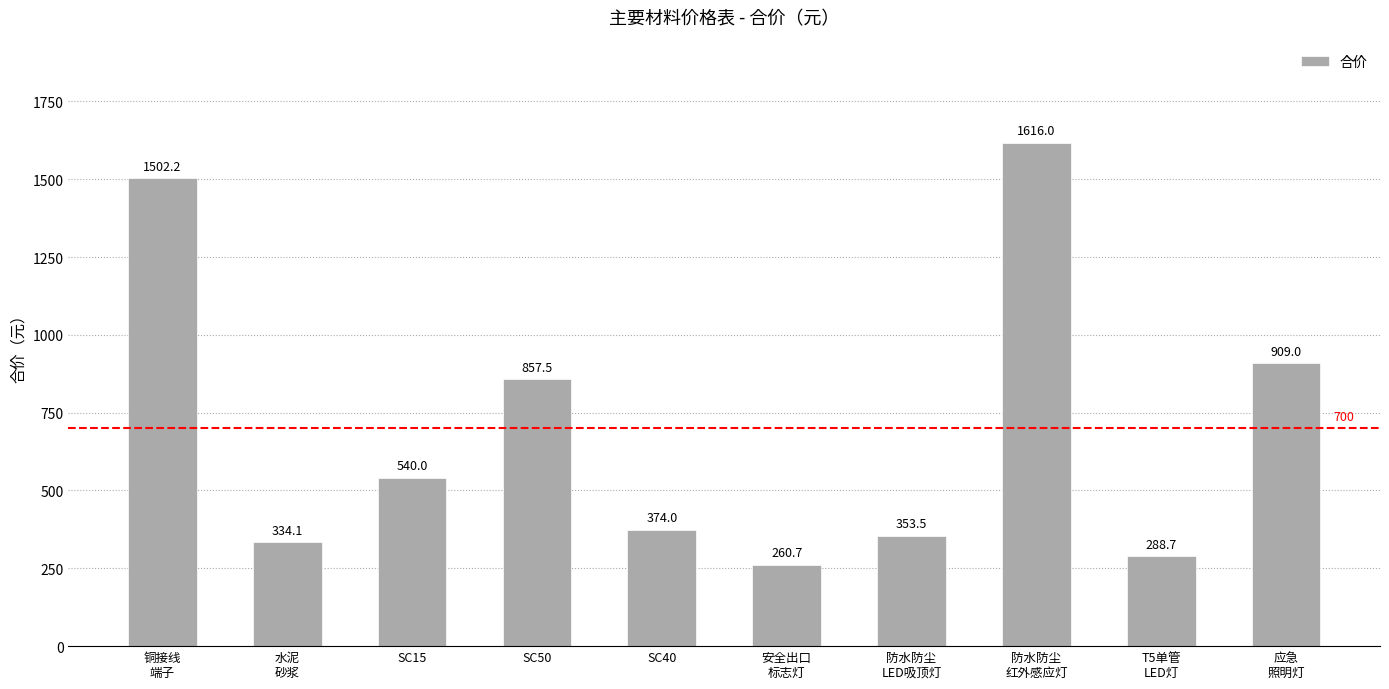

List the labels in order of value, largest first.

防水防尘
红外感应灯, 铜接线
端子, 应急
照明灯, SC50, SC15, SC40, 防水防尘
LED吸顶灯, 水泥
砂浆, T5单管
LED灯, 安全出口
标志灯